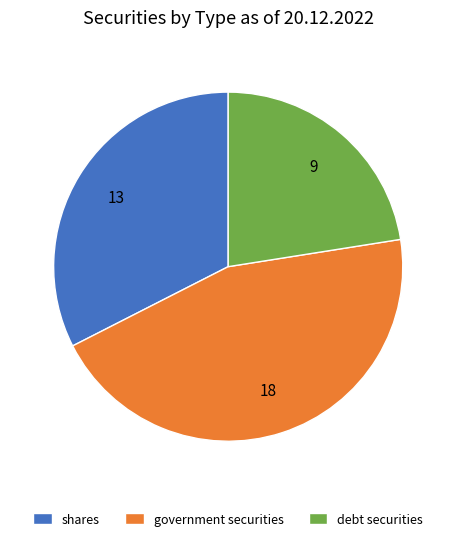

Does shares represent more than half of the total?

No